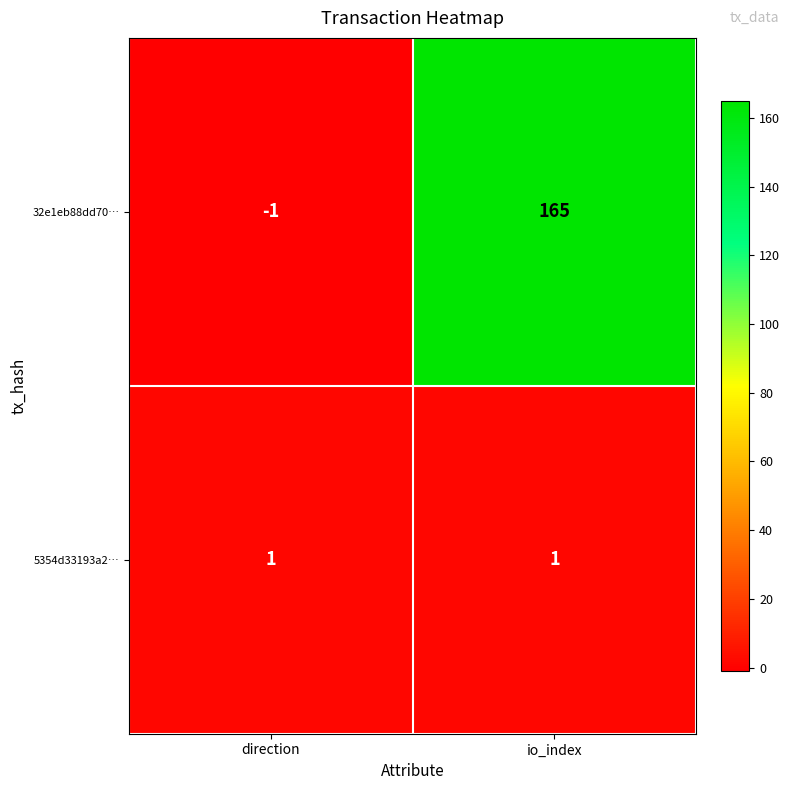

Which category has the highest value across all series?

io_index